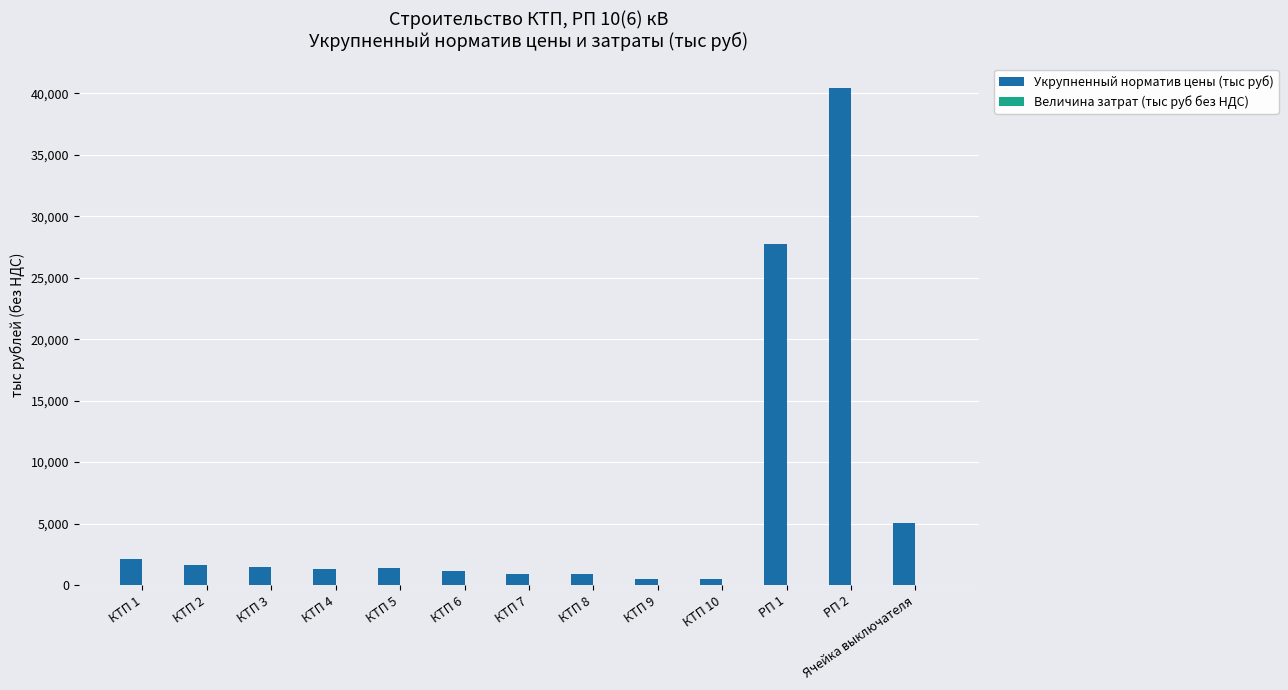

How many data points are less than 1419?

6